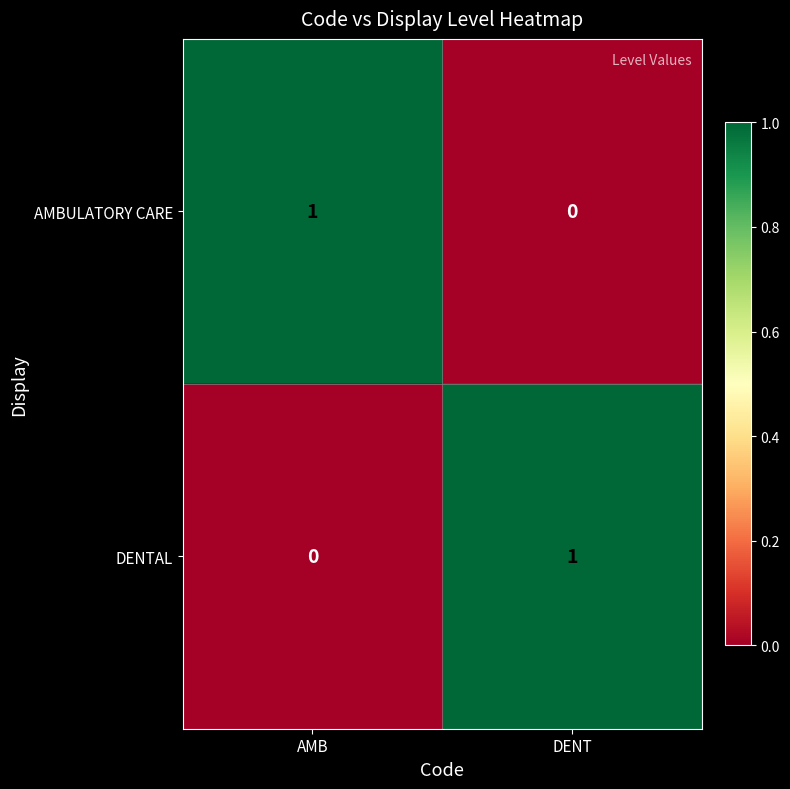

At which label is AMBULATORY CARE closest to 0?

DENT